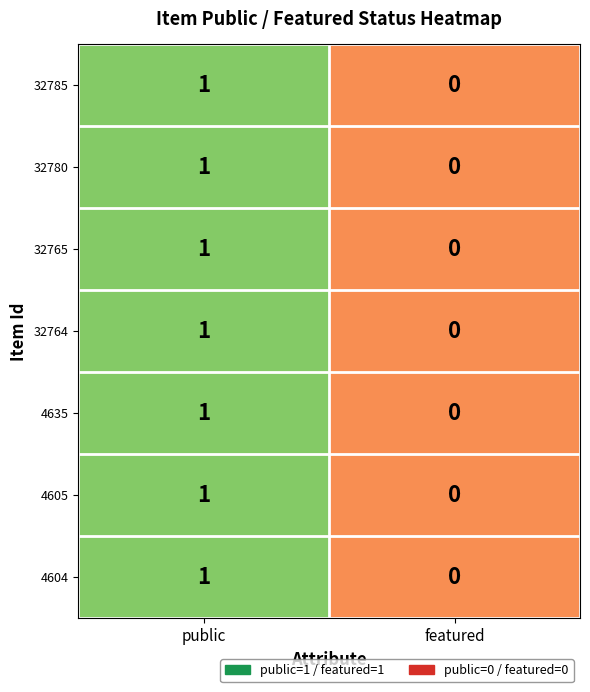

Is it true that 4604 equals -1 at featured?

False